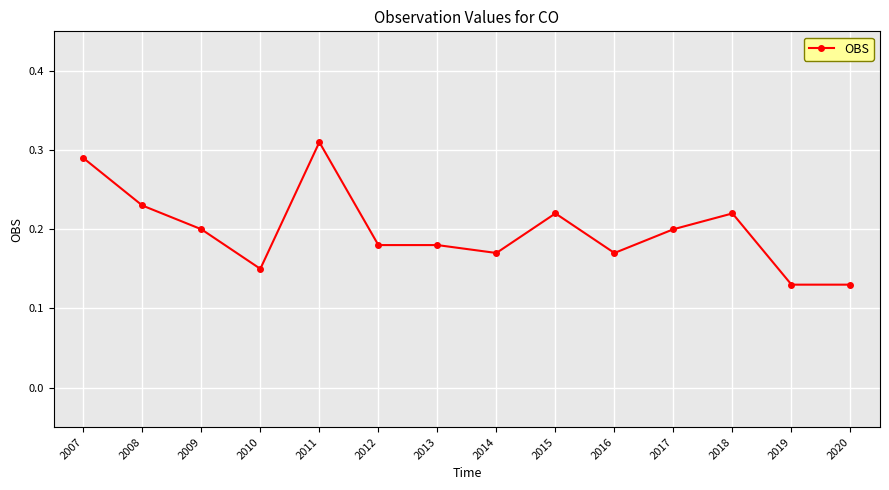

The value at 2014 is 0.1. True or false?

False